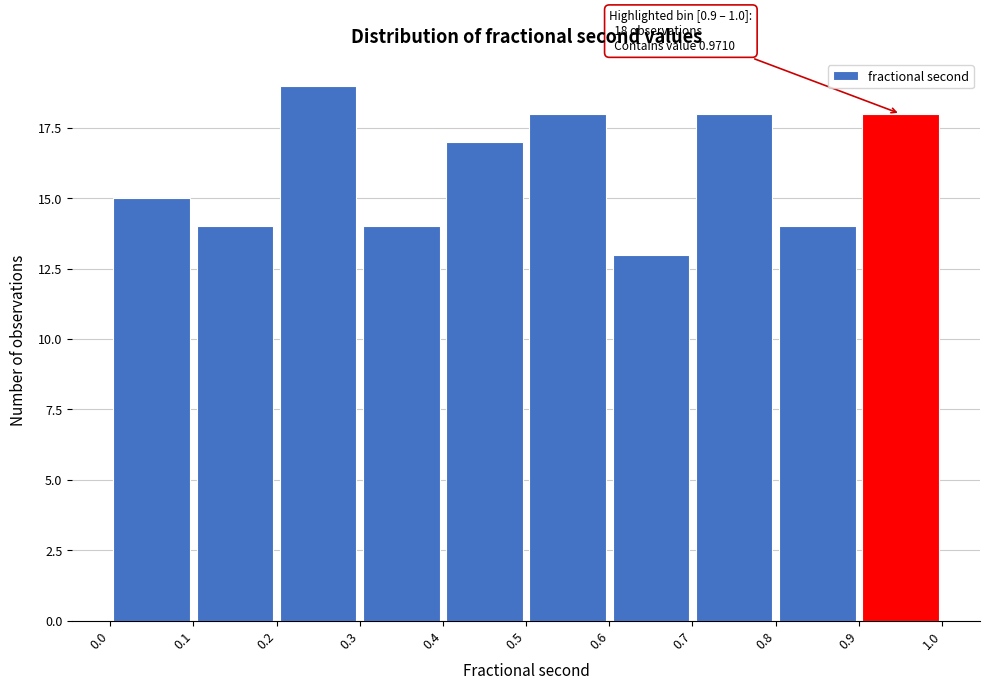

Which range on the x-axis has the tallest bar?

0.2 to 0.3